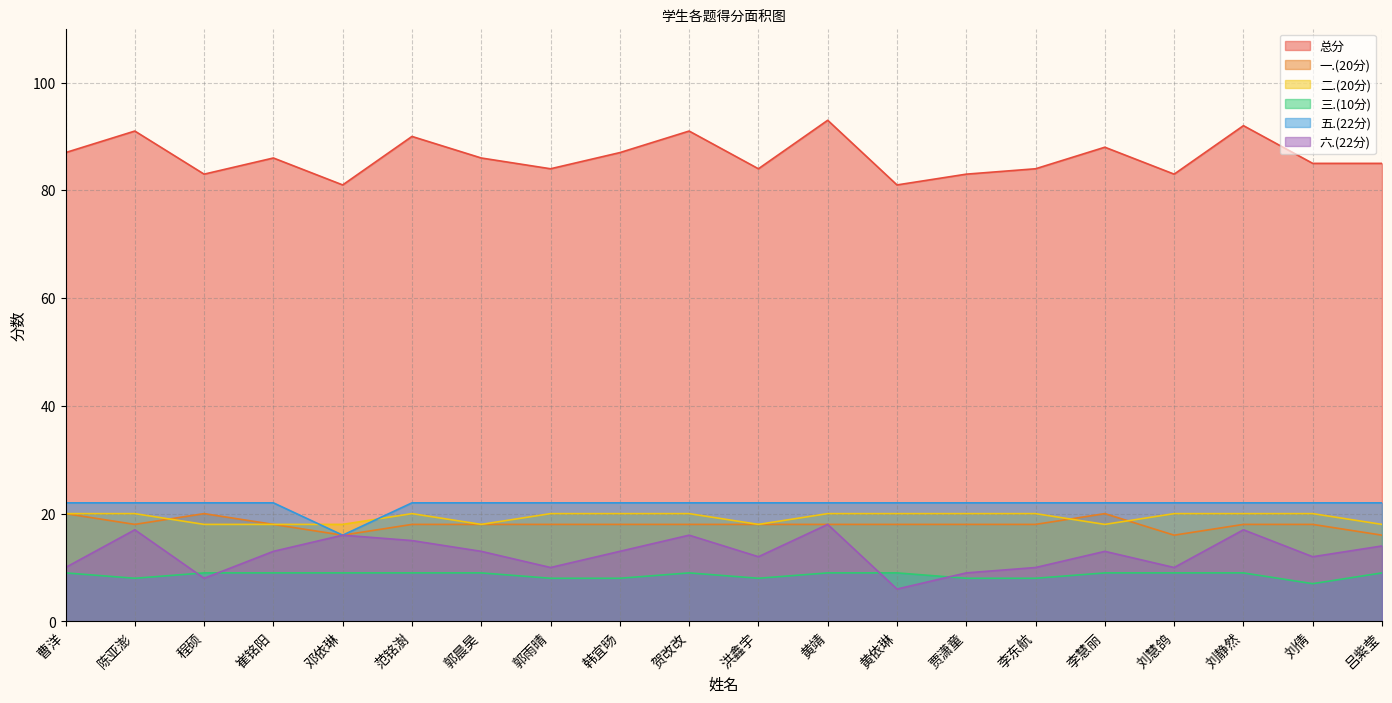

How many lines are shown in the chart?

6